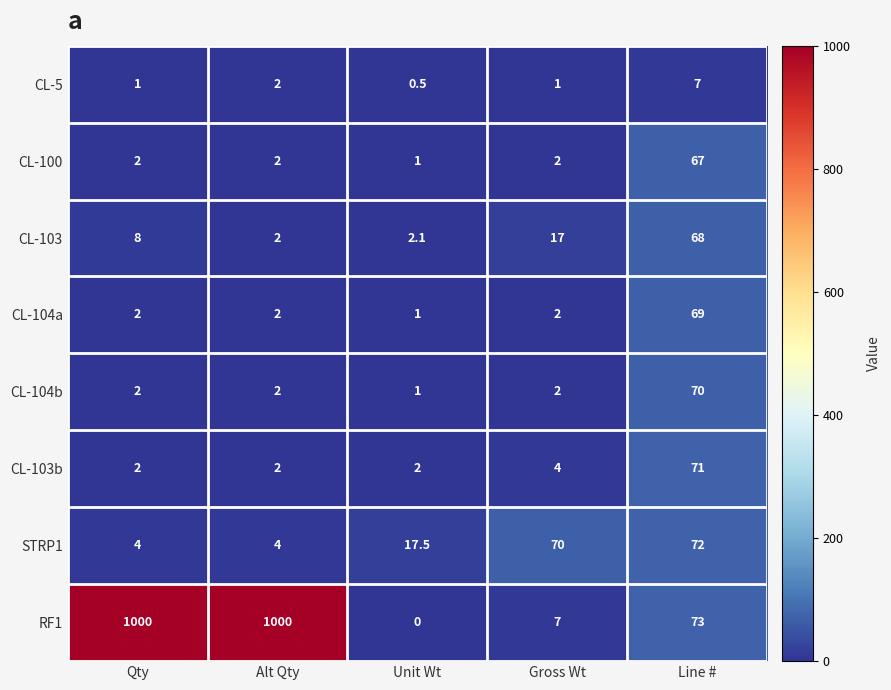

What is the maximum value shown in the chart?

1000.0